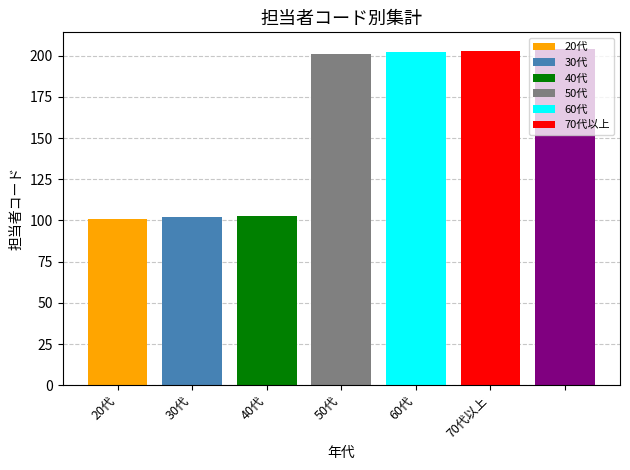

The chart shows a value of 204 at . True or false?

True